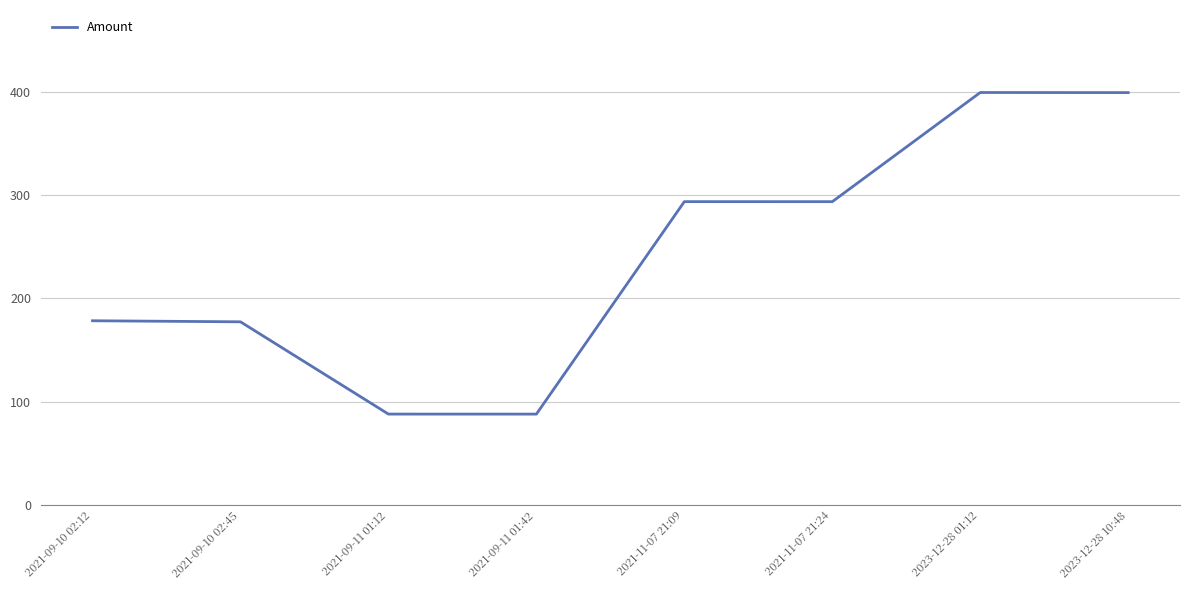

What is the average value?

239.6